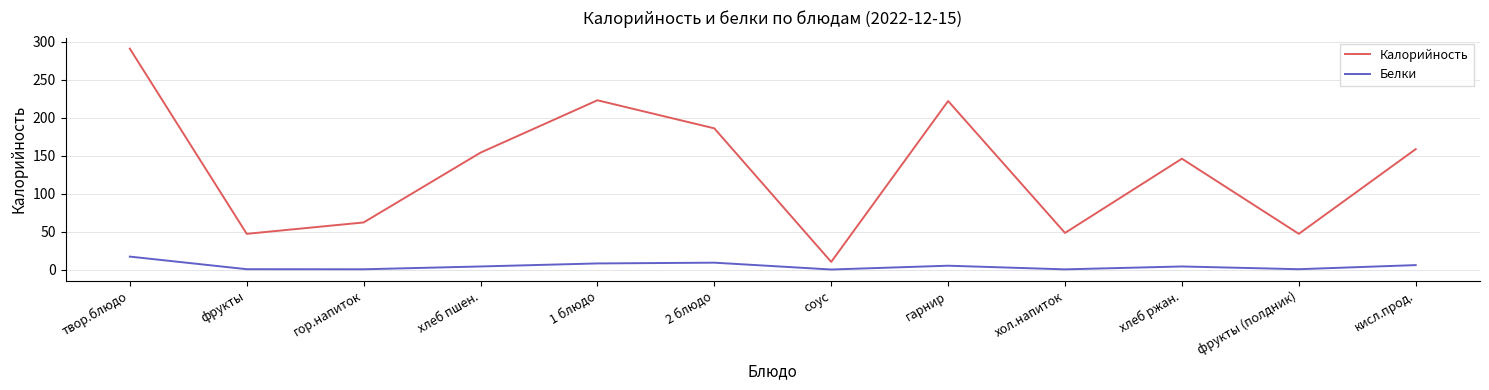

How many distinct data groups are displayed?

2